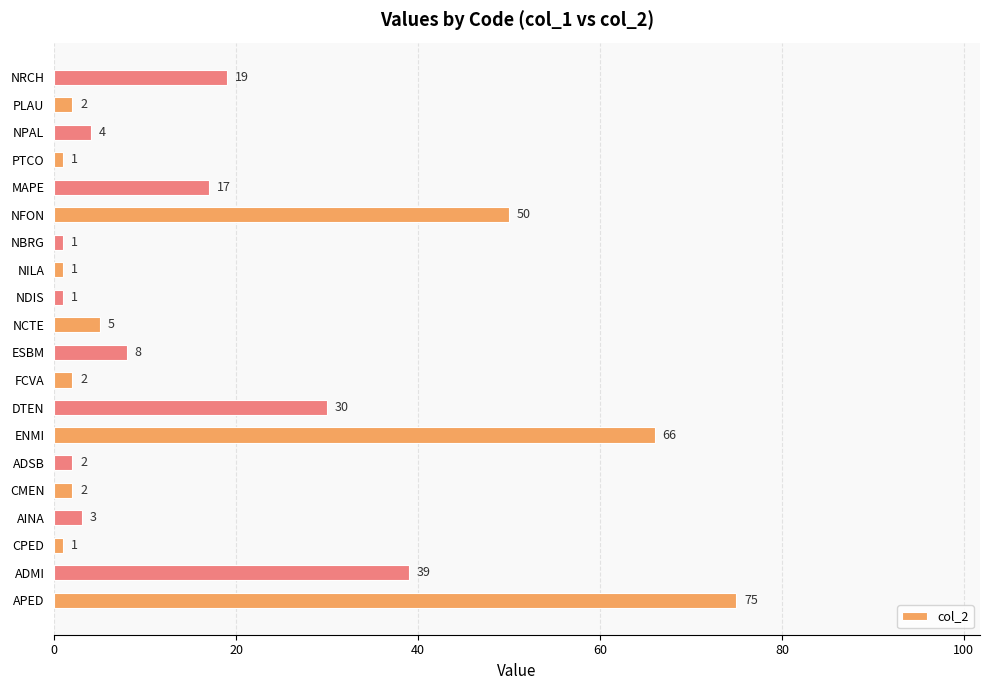

Is it true that the value at ADMI is 39?

True